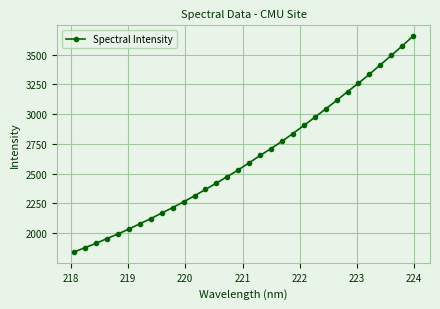

What is the sum of all values?

84078.4